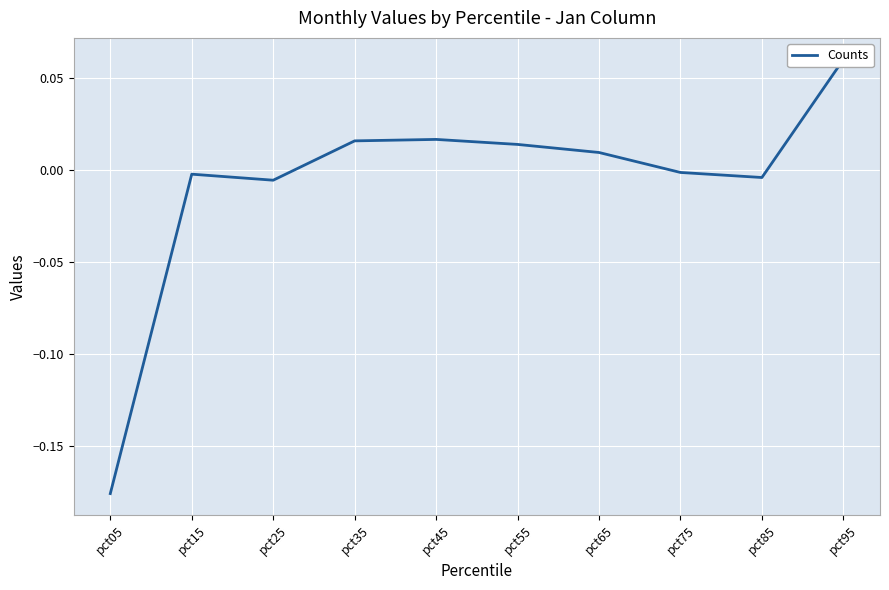

At which category does the data reach its first local peak?

pct15